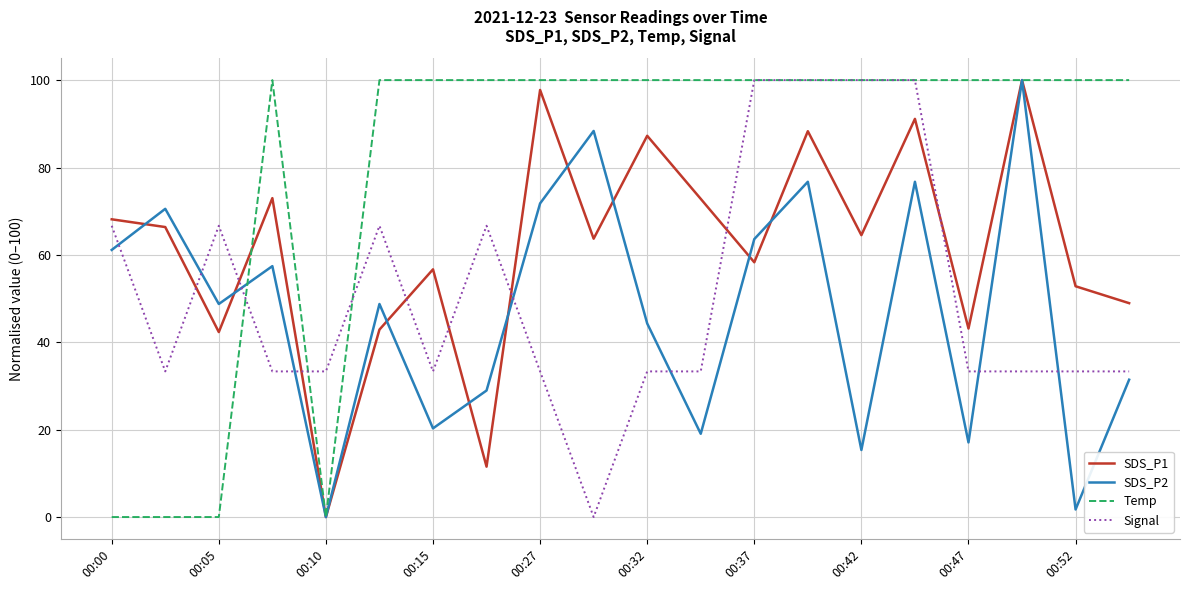

True or false: Signal and SDS_P2 cross at least once.

True